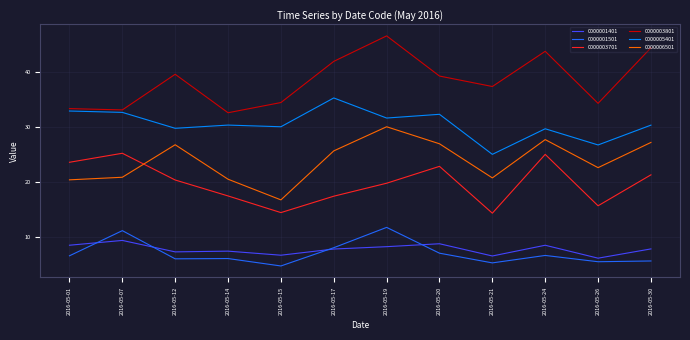

Which series changed the most between 2016-05-24 and 2016-05-30?

0000003701